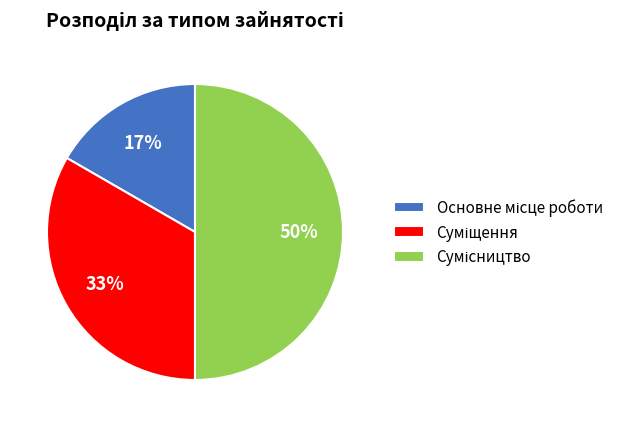

To the nearest percent, what is the average slice percentage?

33%